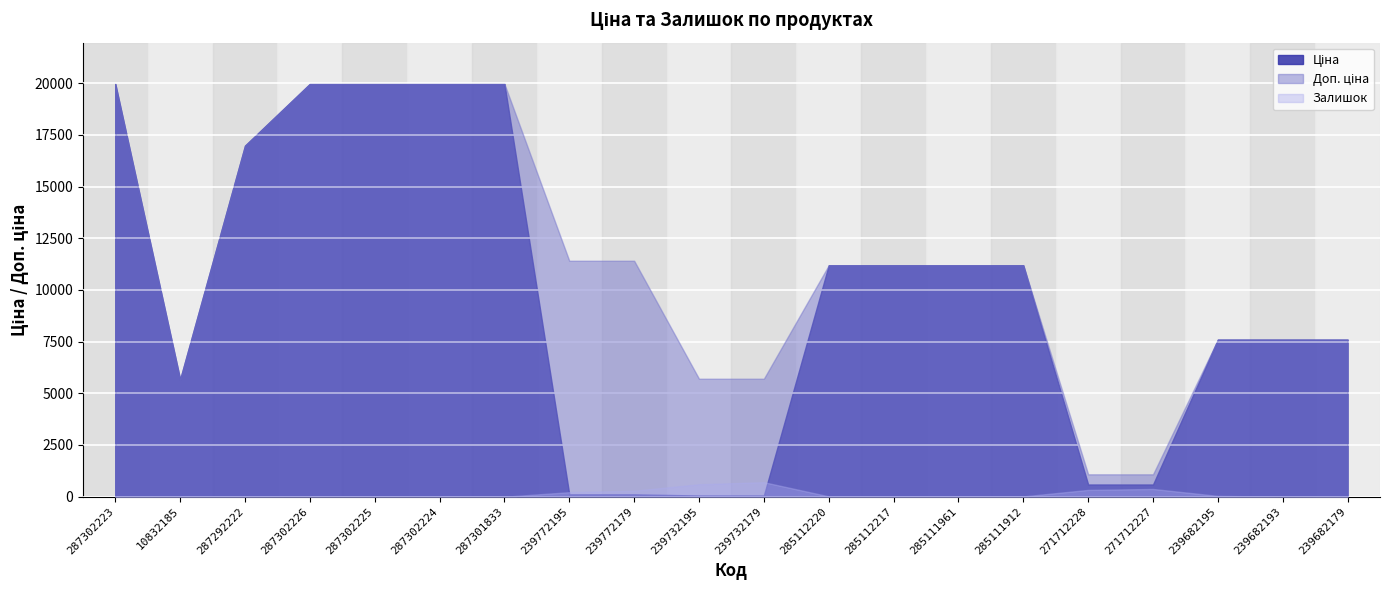

How many interior local valleys does the Ціна series have?

1